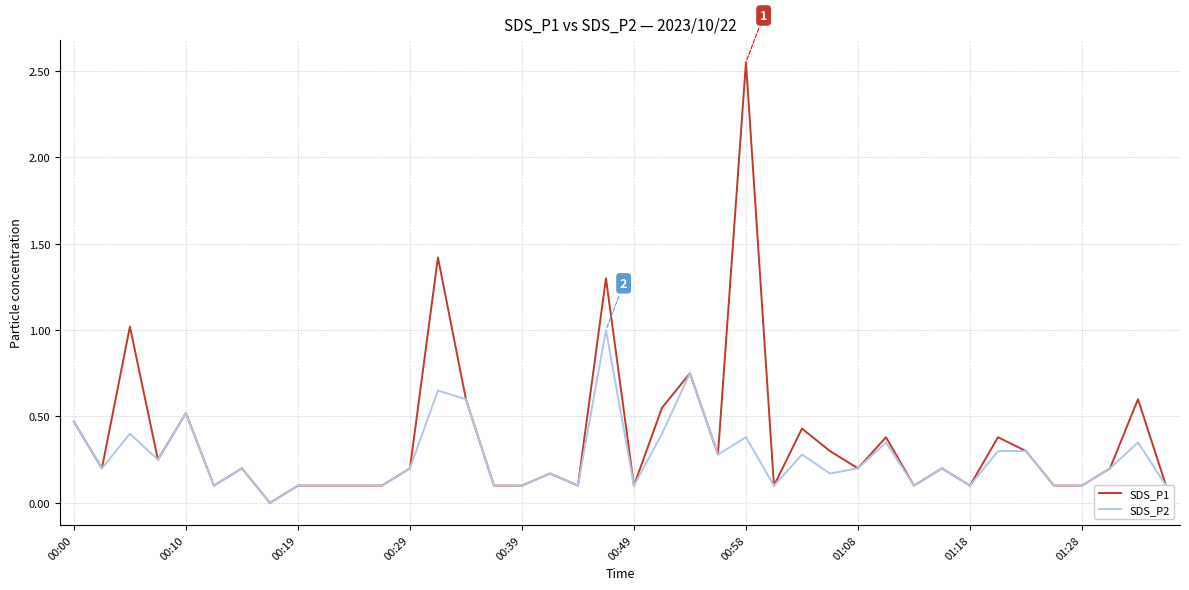

Which series has the largest total across all categories?

SDS_P1